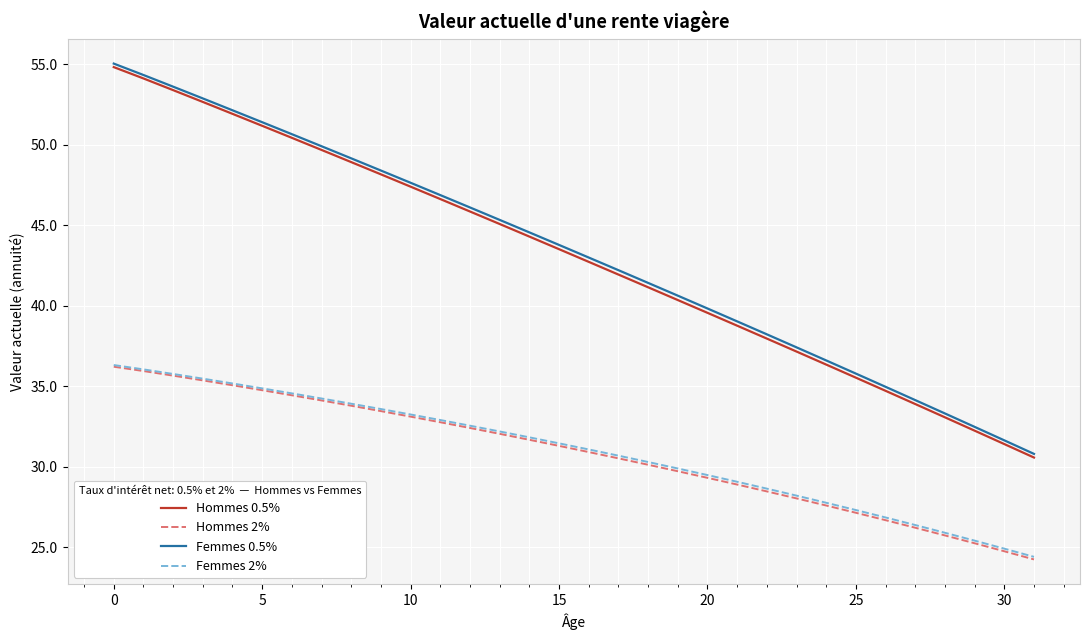

At how many categories does at least one series exceed 44?

15